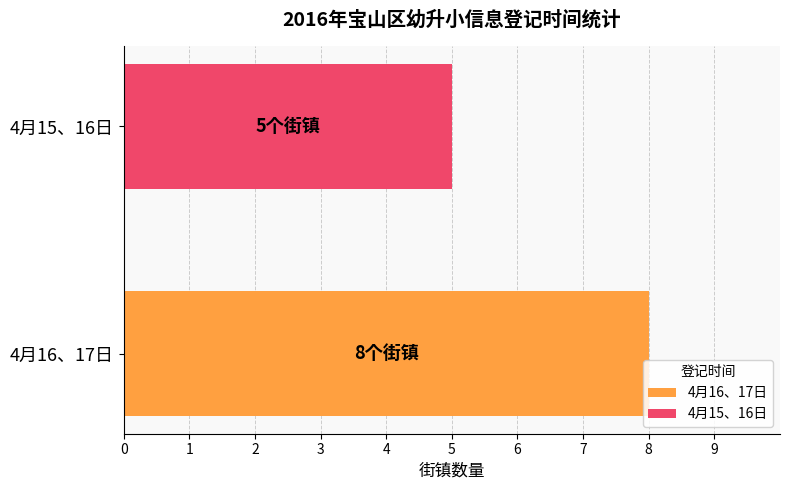

Rank the series by their maximum value, from lowest to highest.

4月15、16日, 4月16、17日